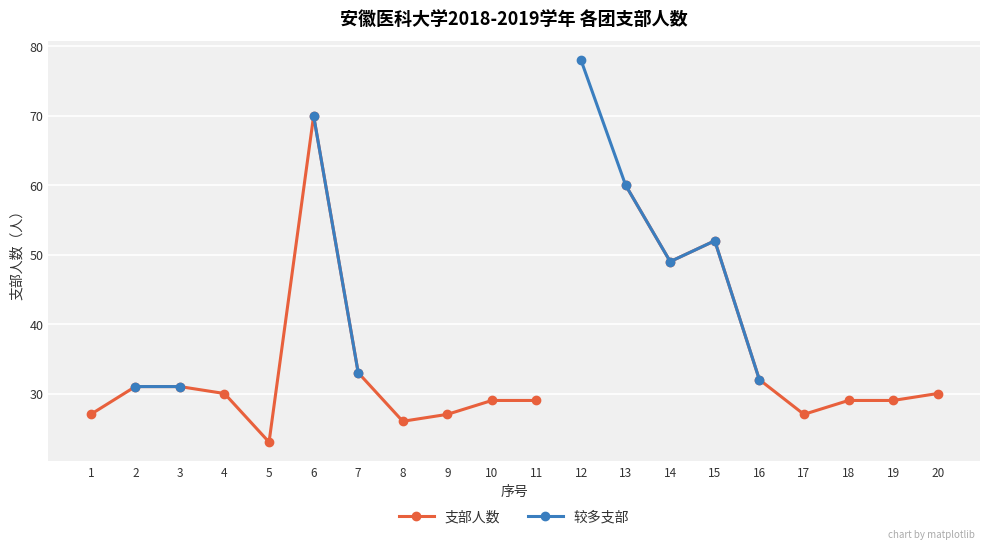

At which category is the sum across all series the highest?

6